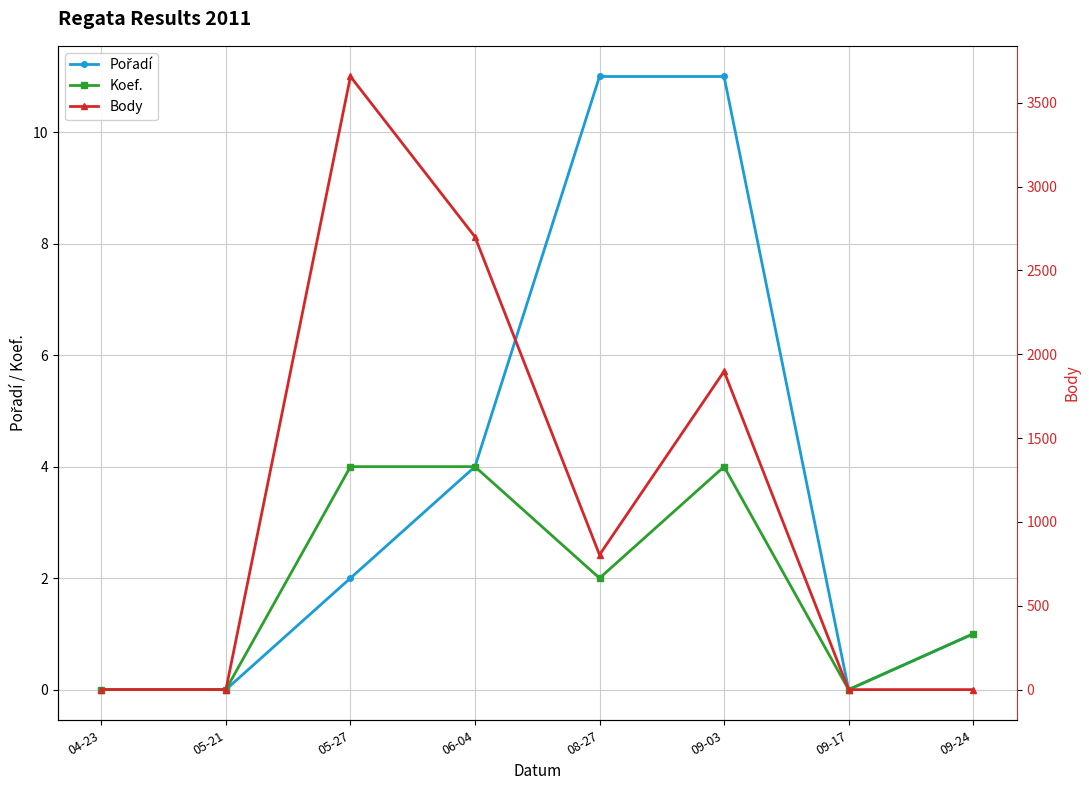

At how many categories does at least one series exceed 3087?

1